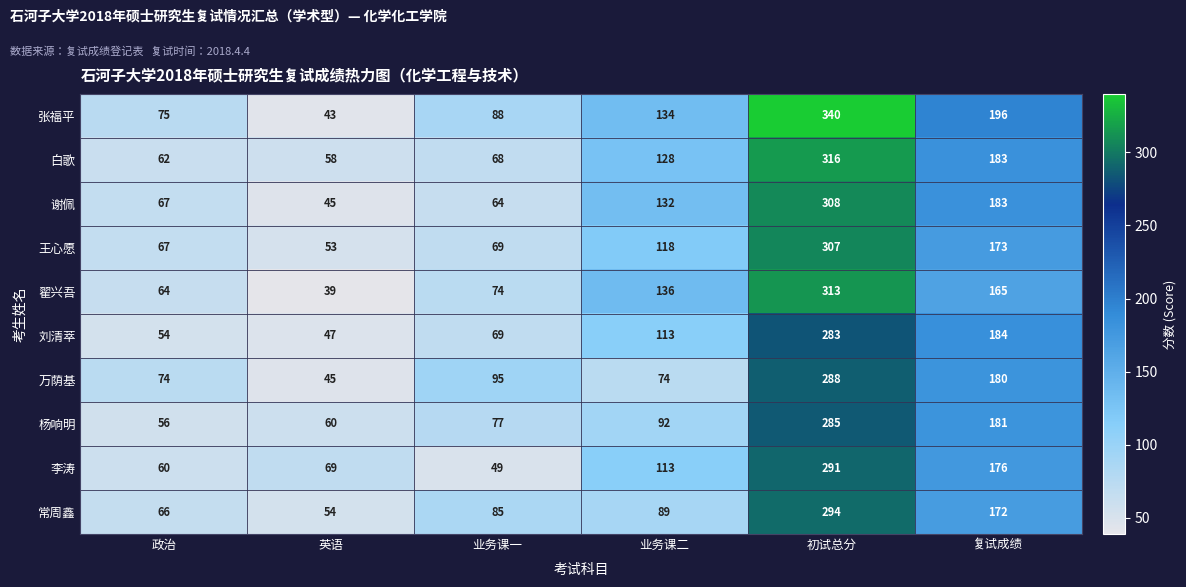

Is it true that 张福平 equals 59 at 业务课二?

False